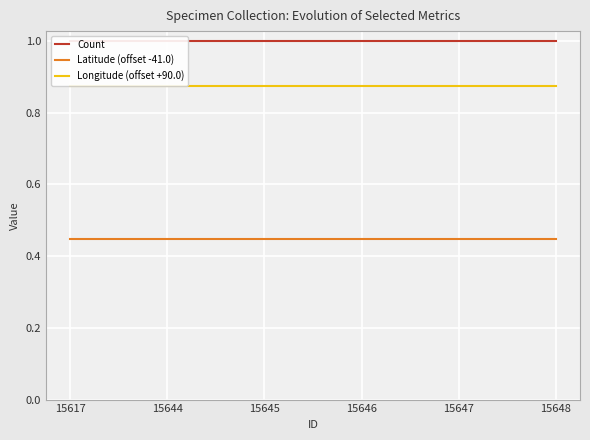

Between 15644 and 15647, which series saw the biggest shift?

Count